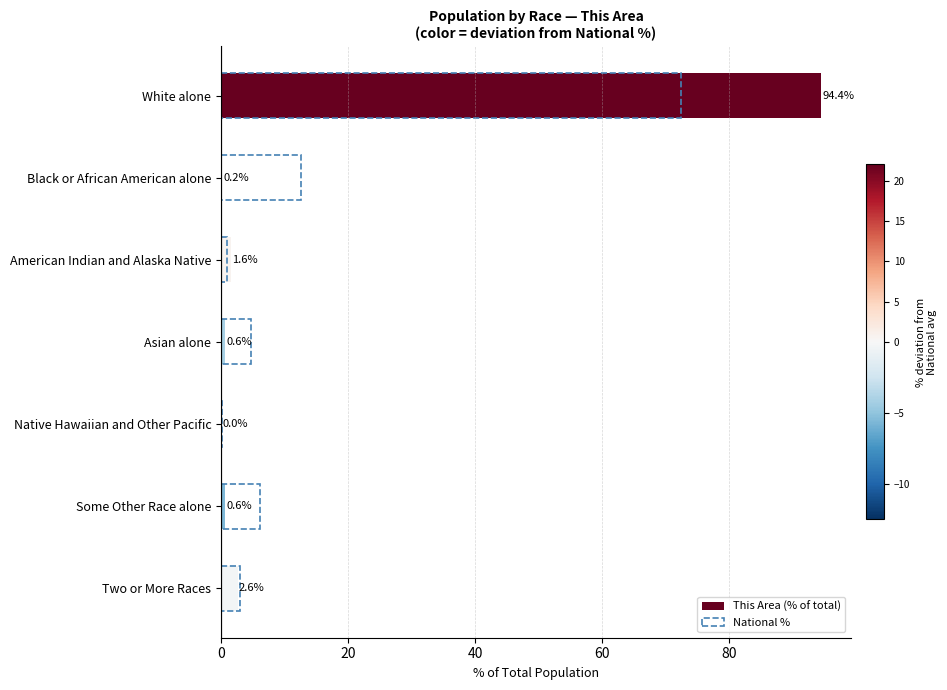

Is the value of National % at Native Hawaiian and Other Pacific greater than the value of This Area (% of total) at Black or African American alone?

Yes